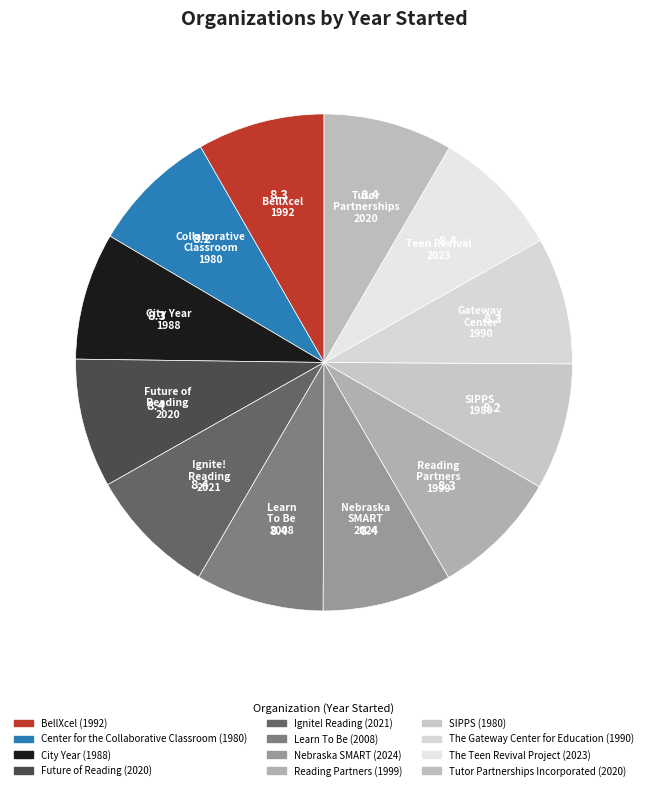

To the nearest percent, what portion does City Year represent?

8%